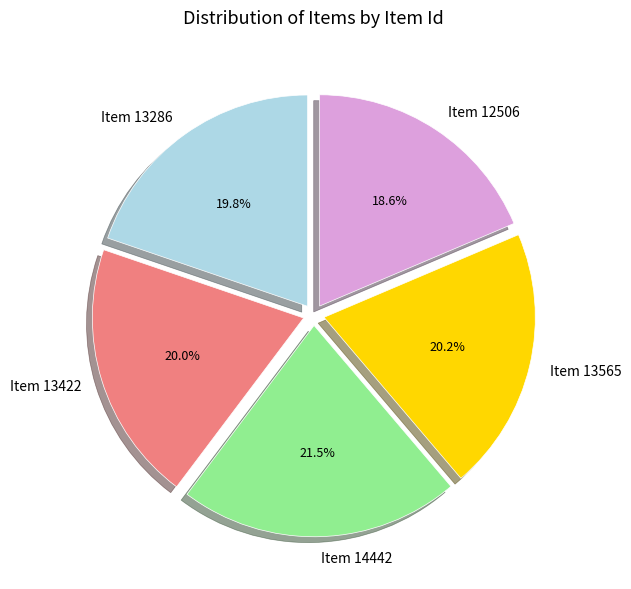

What percentage is the Item 13422 slice, to the nearest percent?

20%